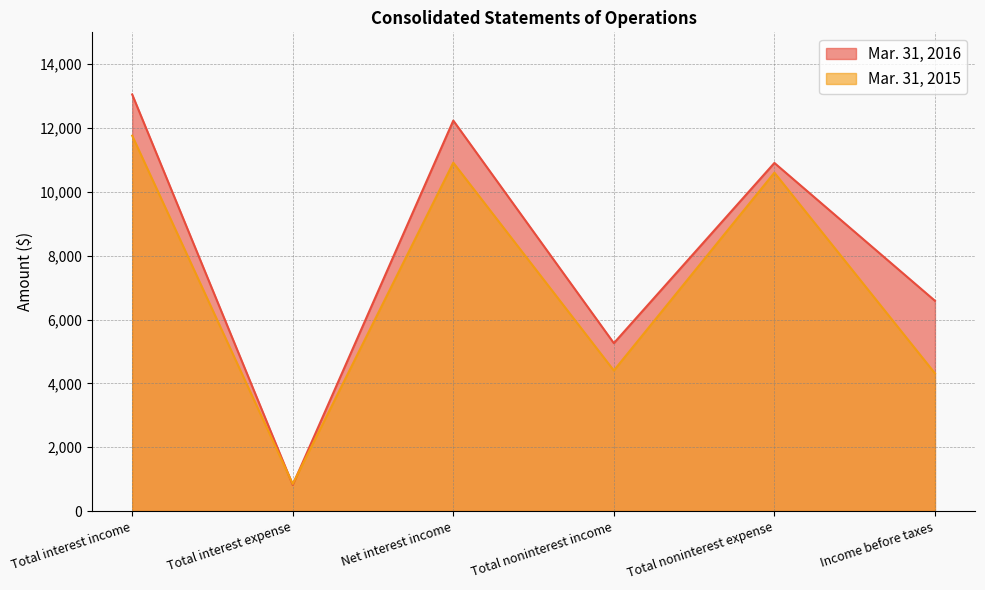

Rank the series by their maximum value, from lowest to highest.

Mar. 31, 2015, Mar. 31, 2016